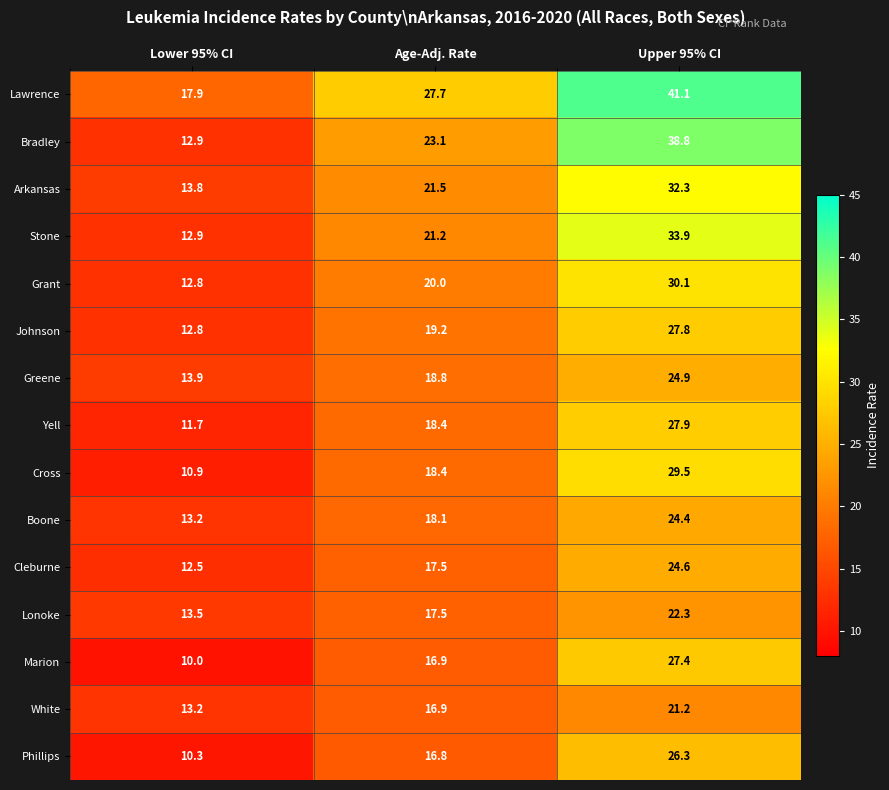

What is the total value across all series at Lower 95% CI?

192.3